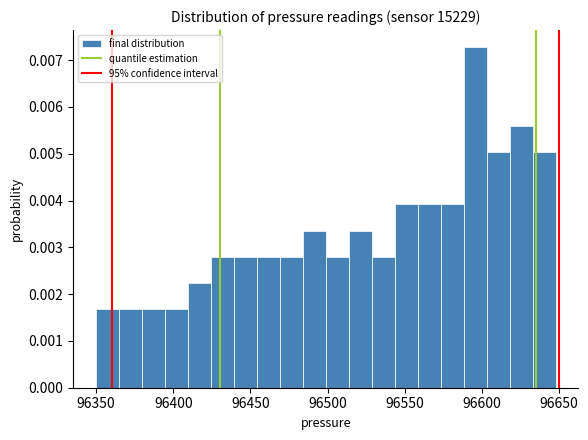

Around what value on the x-axis is the tallest bar? Give the approximate position of its centre, as read against the axis.

96595